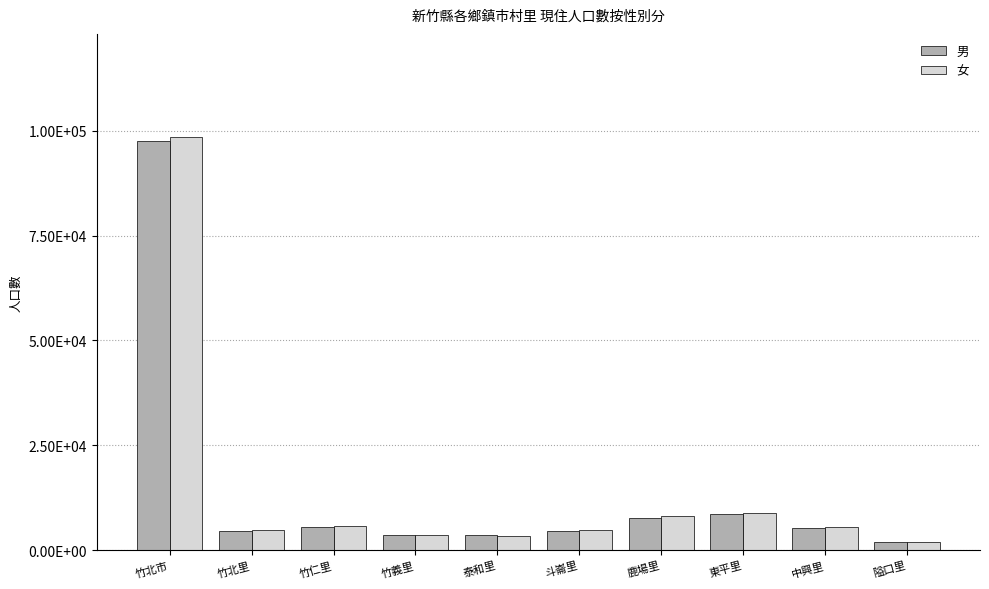

What are all the series names shown in the legend?

男, 女